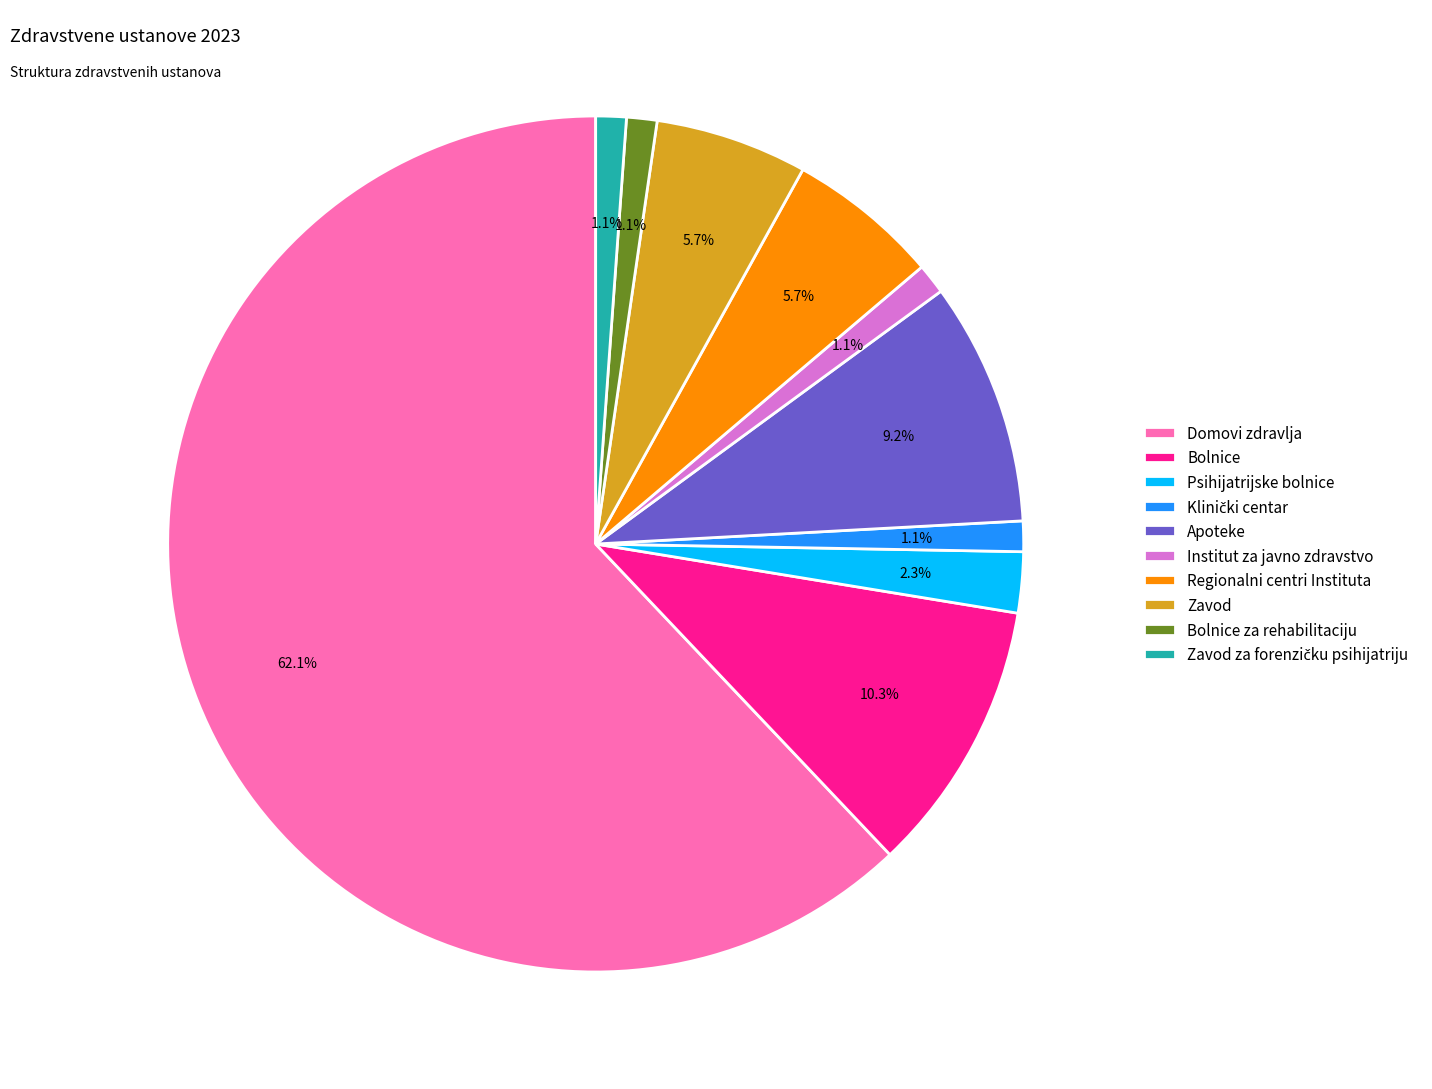

True or false: Psihijatrijske bolnice accounts for 2% of the total.

True